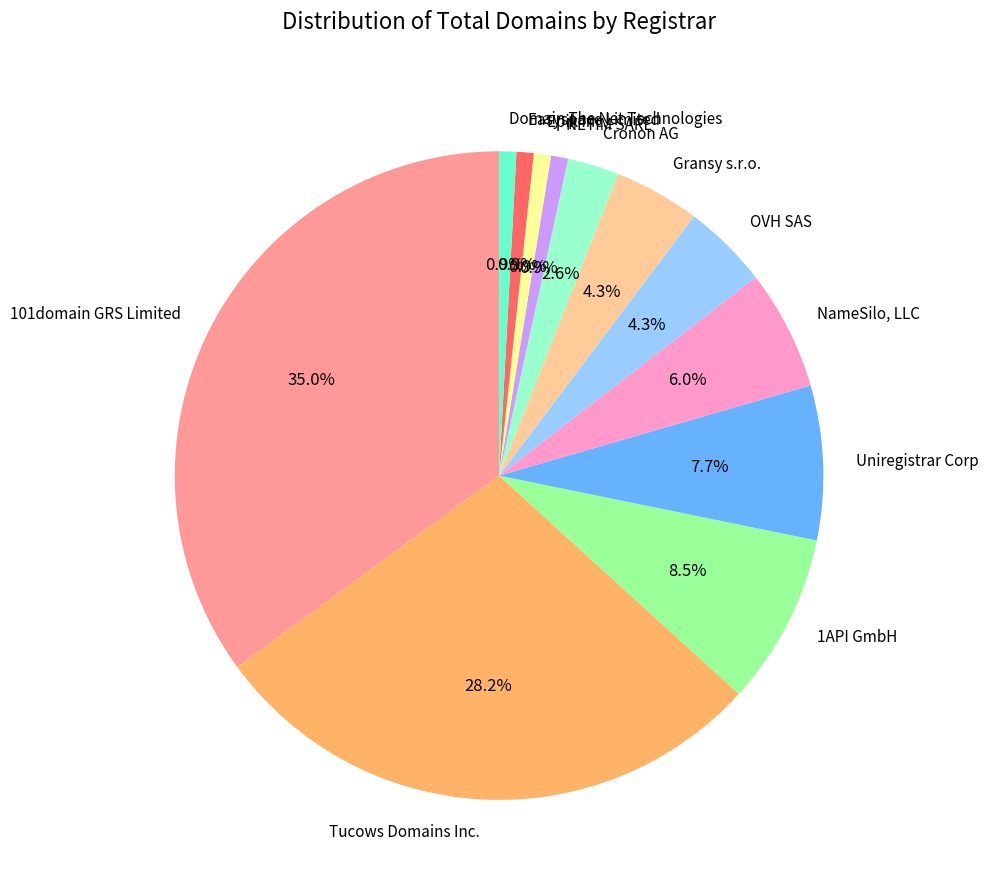

Does any single category account for the majority?

No